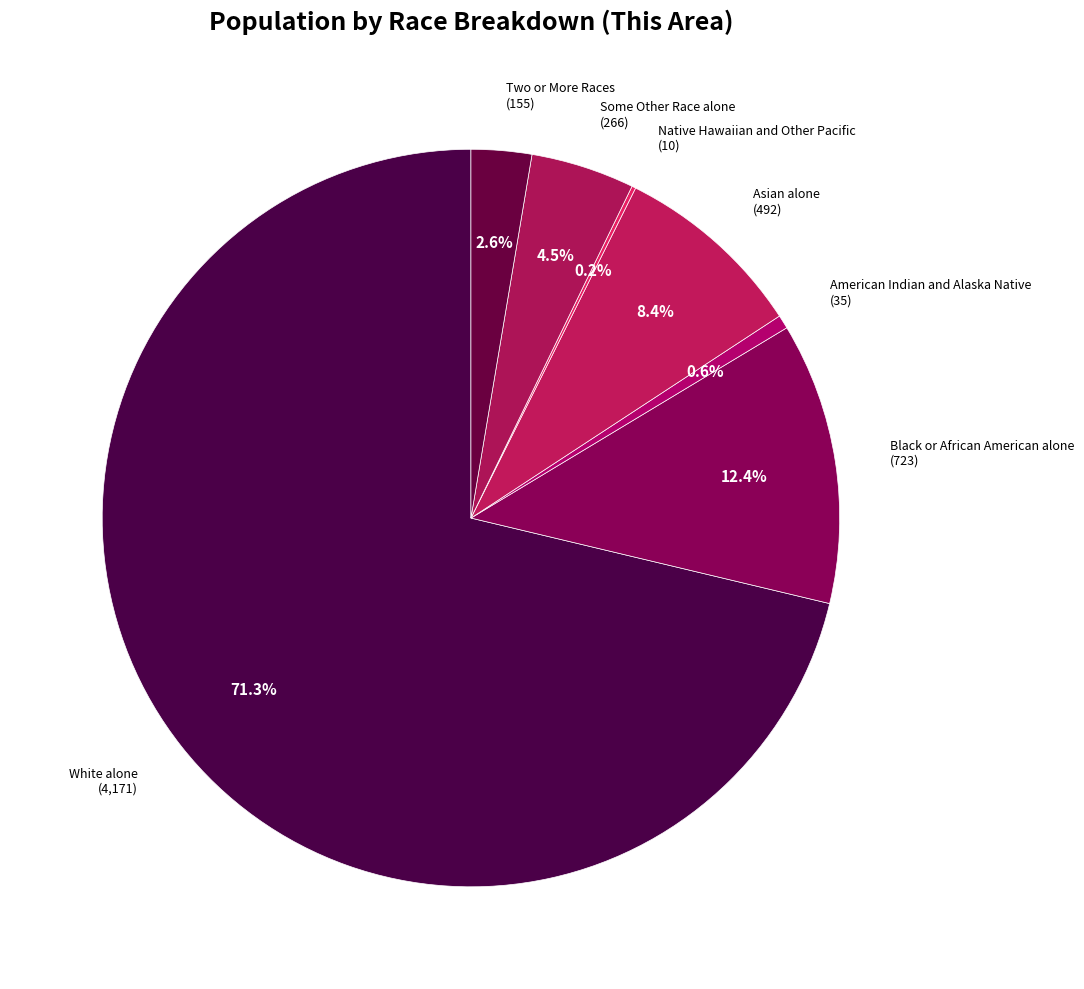

To the nearest percent, what is the difference between the American Indian and Alaska Native and Asian alone slice percentages?

8%